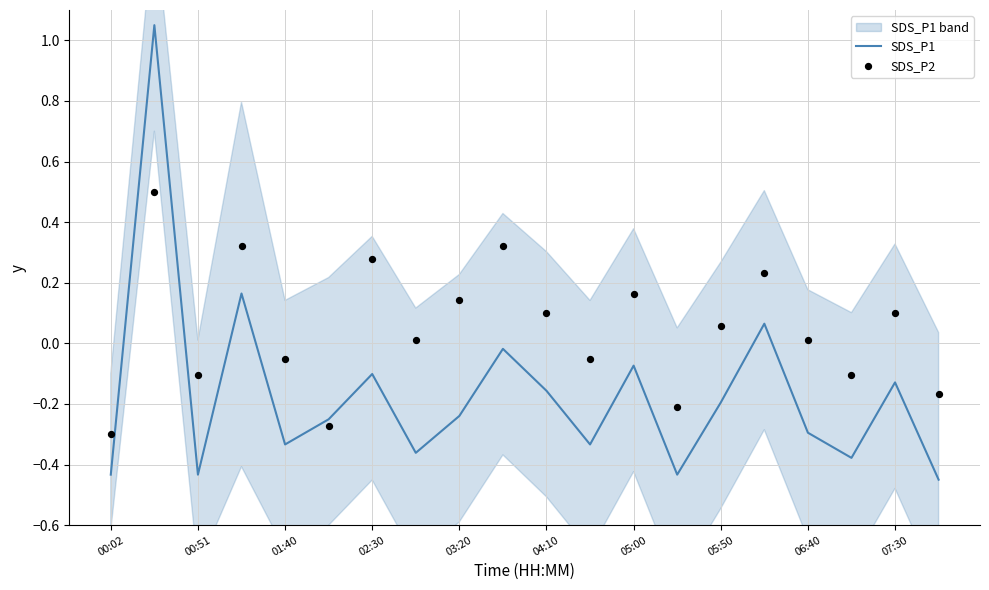

True or false: SDS_P1 has a value of -0.0 at 02:30.

False